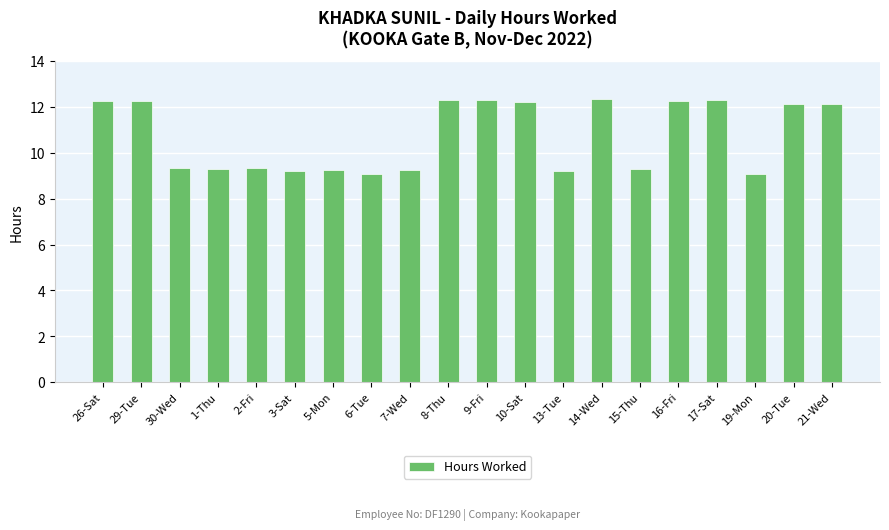

What is the minimum value shown in the chart?

9.1